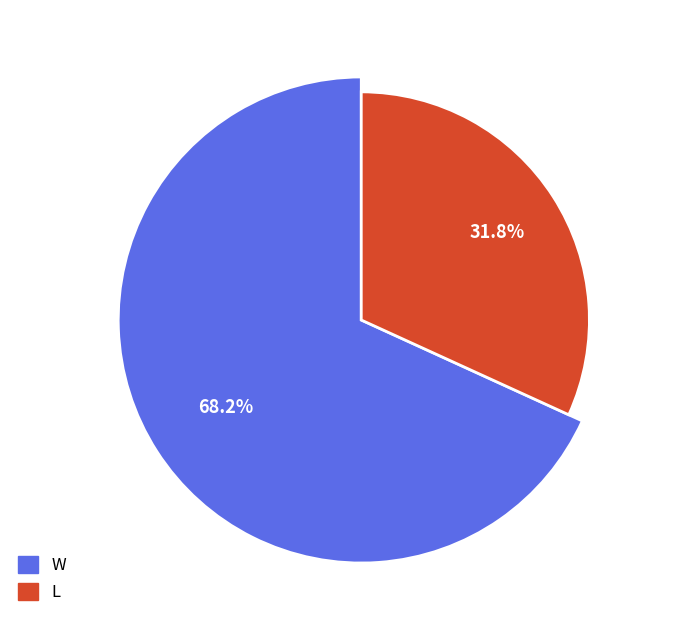

What percentage is the W slice, to the nearest percent?

68%